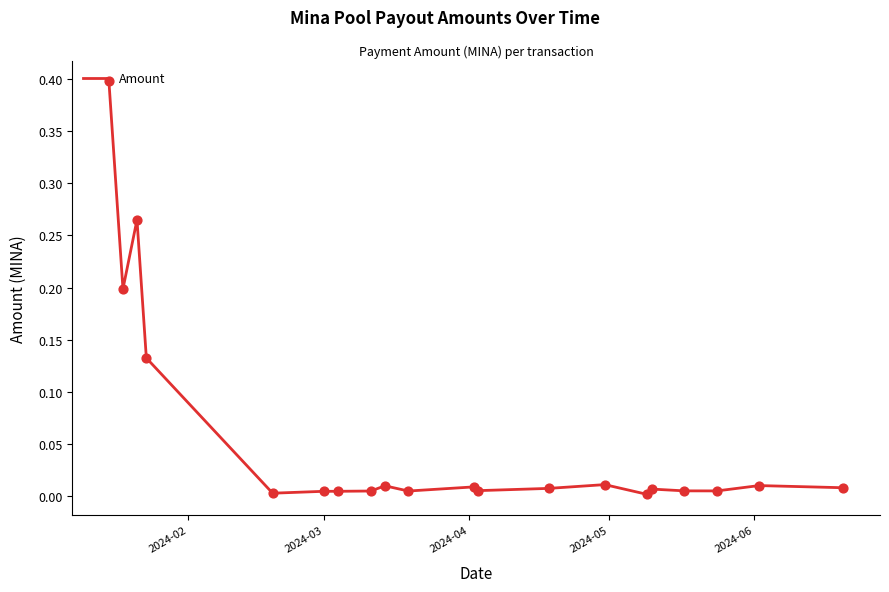

What is the greatest value displayed?

0.4